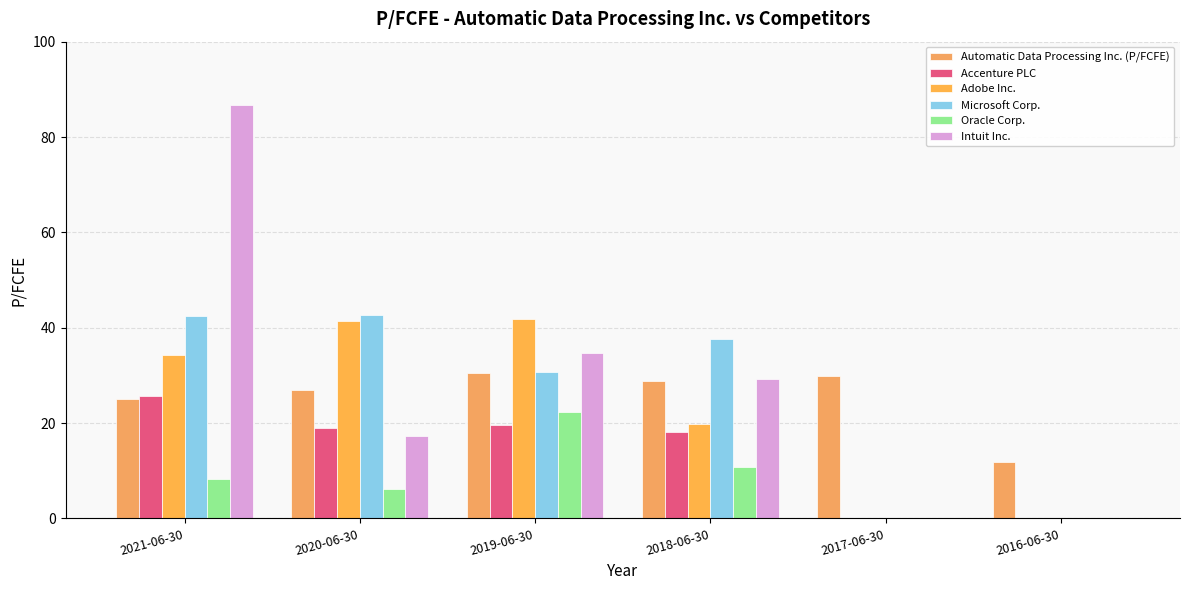

Reading right to left, what are all the values shown in this chart?

Automatic Data Processing Inc. (P/FCFE): 2016-06-30=11.8	2017-06-30=29.9	2018-06-30=28.9	2019-06-30=30.6	2020-06-30=26.8	2021-06-30=25.1
Accenture PLC: 2016-06-30=0.0	2017-06-30=0.0	2018-06-30=18.1	2019-06-30=19.5	2020-06-30=19.0	2021-06-30=25.8
Adobe Inc.: 2016-06-30=0.0	2017-06-30=0.0	2018-06-30=19.9	2019-06-30=41.9	2020-06-30=41.4	2021-06-30=34.3
Microsoft Corp.: 2016-06-30=0.0	2017-06-30=0.0	2018-06-30=37.6	2019-06-30=30.8	2020-06-30=42.7	2021-06-30=42.5
Oracle Corp.: 2016-06-30=0.0	2017-06-30=0.0	2018-06-30=10.8	2019-06-30=22.3	2020-06-30=6.3	2021-06-30=8.4
Intuit Inc.: 2016-06-30=0.0	2017-06-30=0.0	2018-06-30=29.3	2019-06-30=34.6	2020-06-30=17.4	2021-06-30=86.7